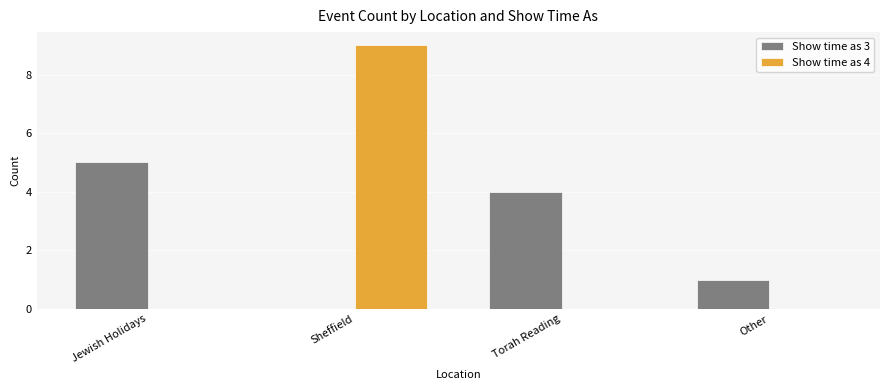

How many distinct data groups are displayed?

2